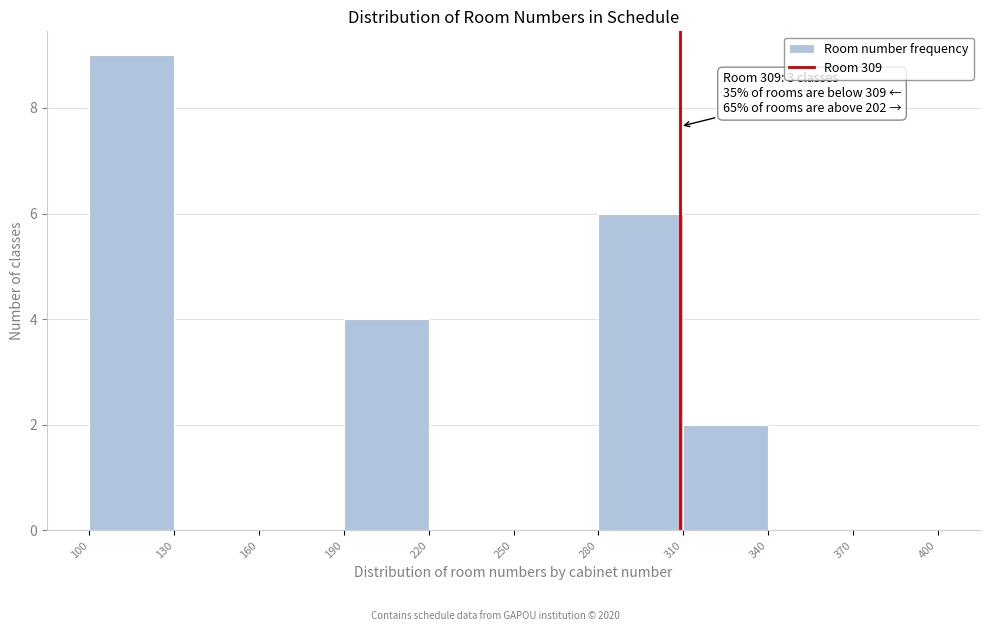

Which range on the x-axis has the tallest bar?

100 to 130